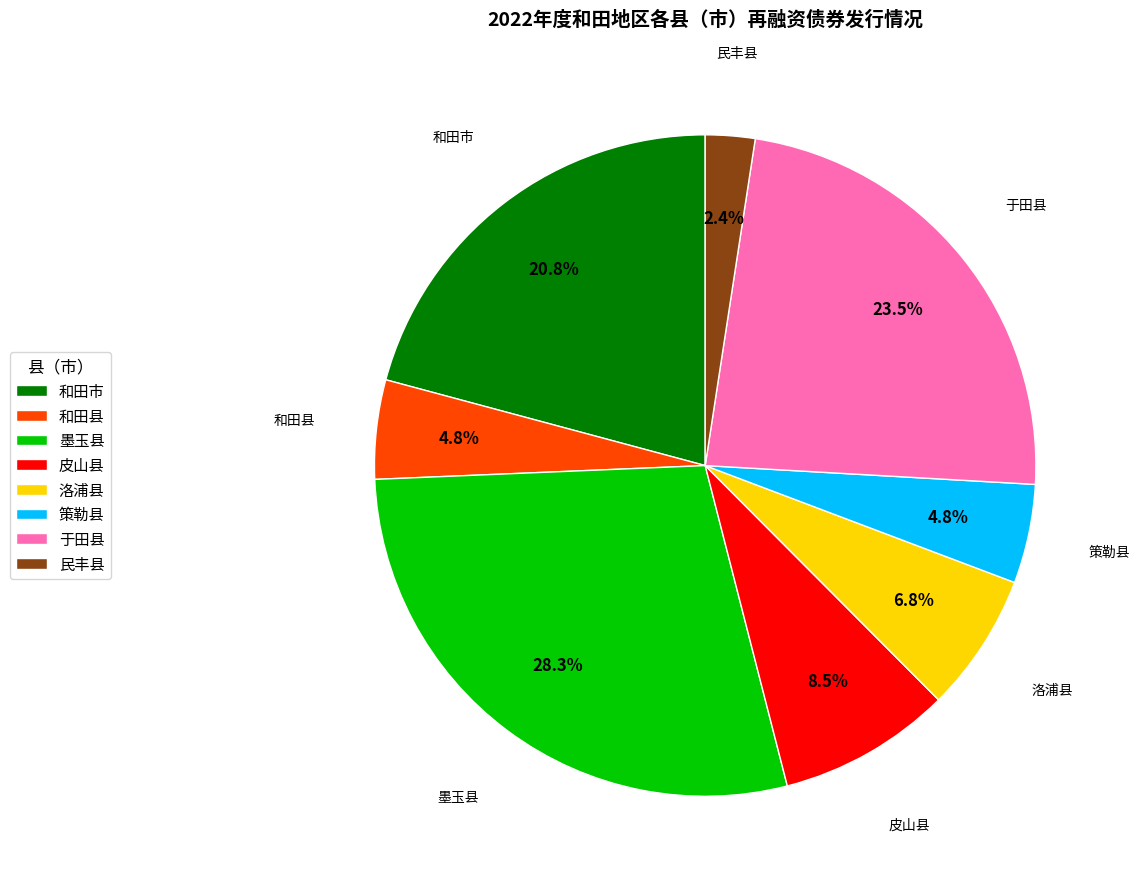

Which slice is the smallest?

民丰县